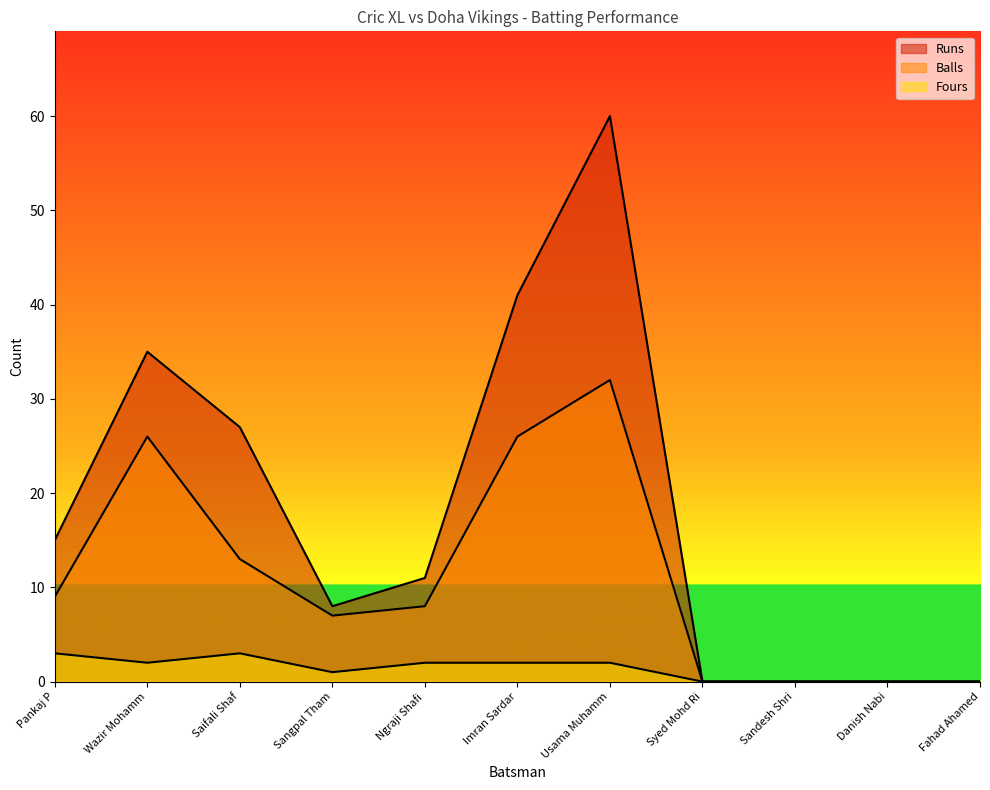

How many interior local valleys does the Fours series have?

2